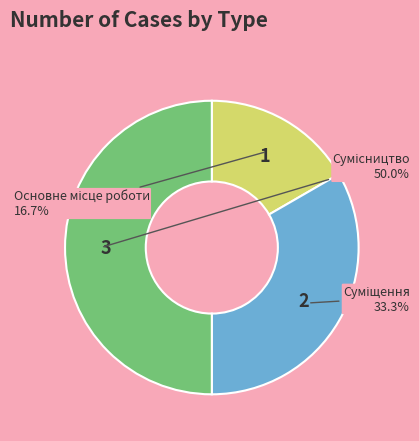

How many segments does this pie chart have?

3